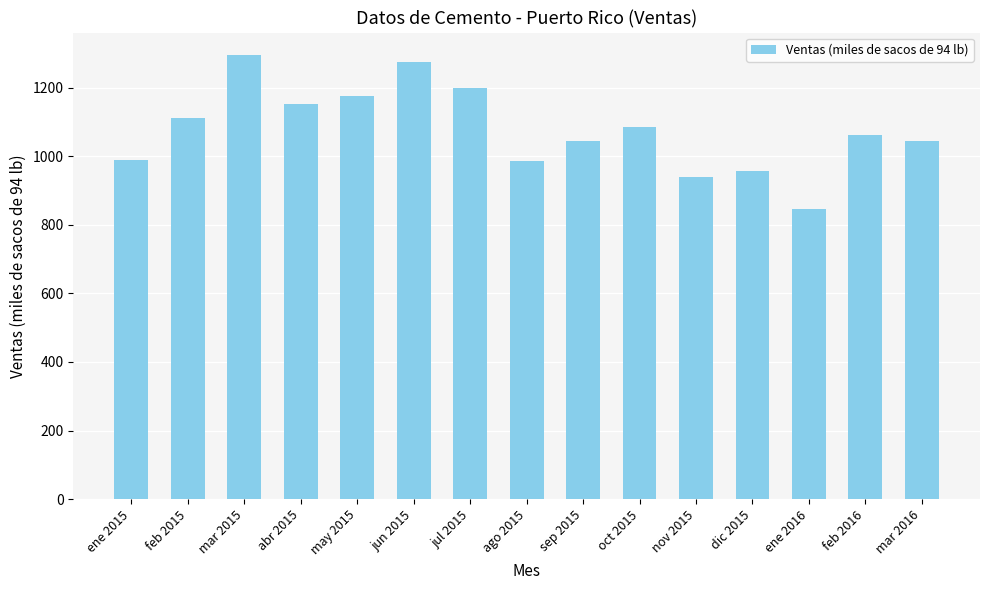

What is the greatest value displayed?

1295.7